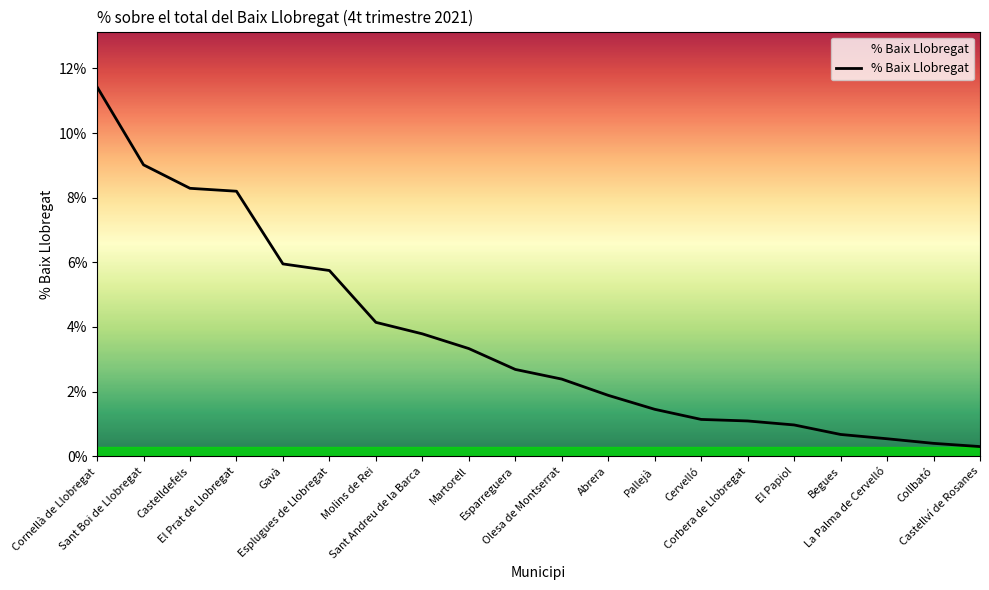

What is the value of the 6th point from the left?

0.1